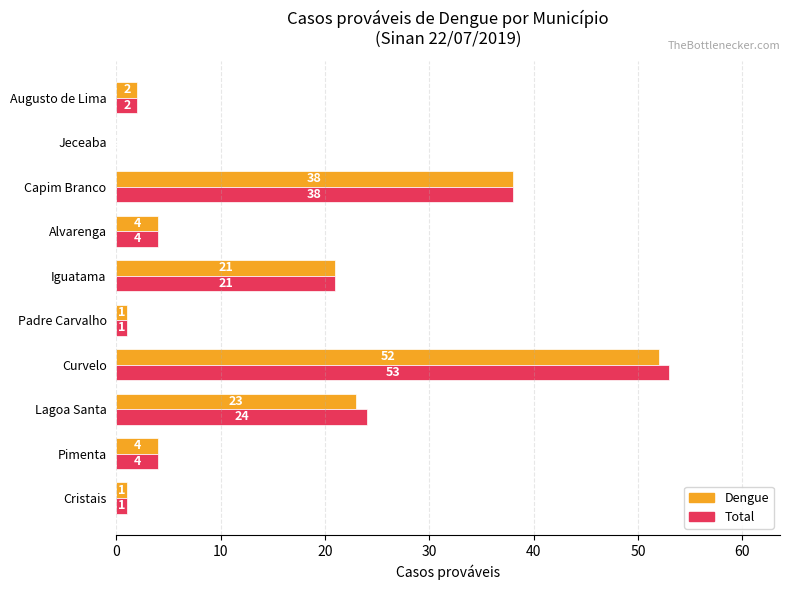

At which category does the chart reach its peak across all series?

Curvelo